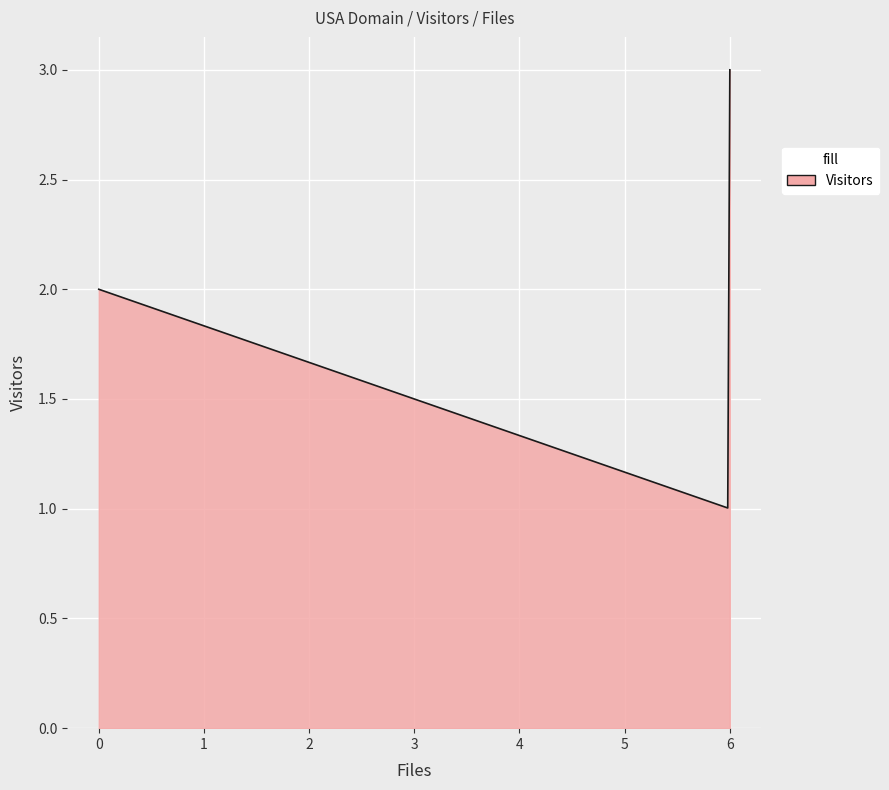

How many lines are shown in the chart?

1